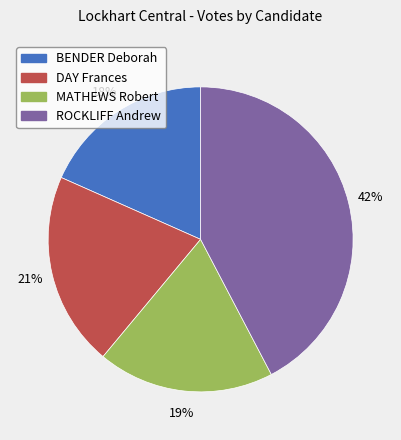

How many slices are in this pie chart?

4